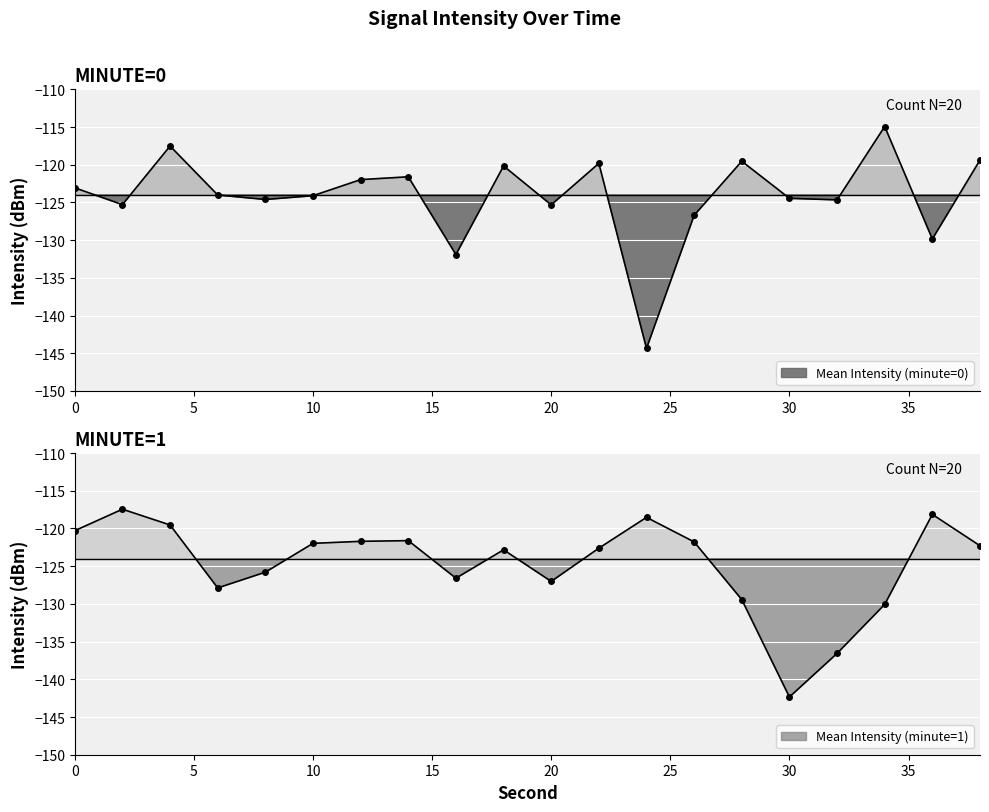

Reading right to left, what are all the values shown in this chart?

Mean Intensity (minute=0): -119.4	-129.8	-114.9	-124.7	-124.5	-119.5	-126.7	-144.3	-119.8	-125.3	-120.2	-131.9	-121.6	-122.0	-124.1	-124.6	-124.0	-117.5	-125.3	-123.1
Mean Intensity (minute=1): -122.3	-118.1	-130.1	-136.6	-142.3	-129.4	-121.8	-118.5	-122.6	-127.0	-122.8	-126.6	-121.6	-121.7	-122.0	-125.8	-127.9	-119.5	-117.4	-120.3